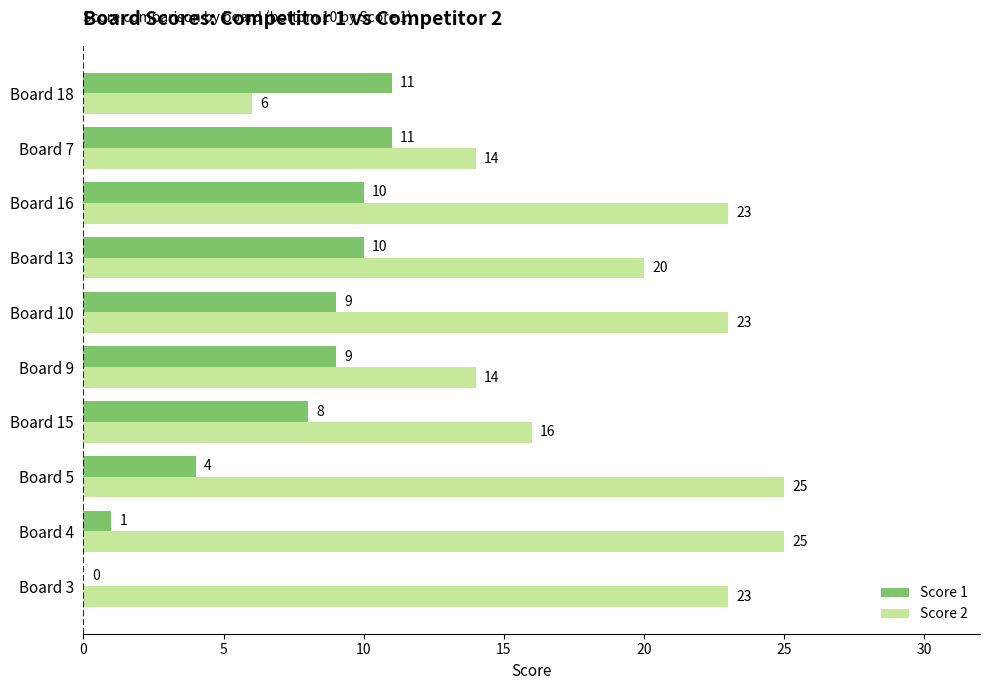

At which category is the sum across all series the highest?

Board 16